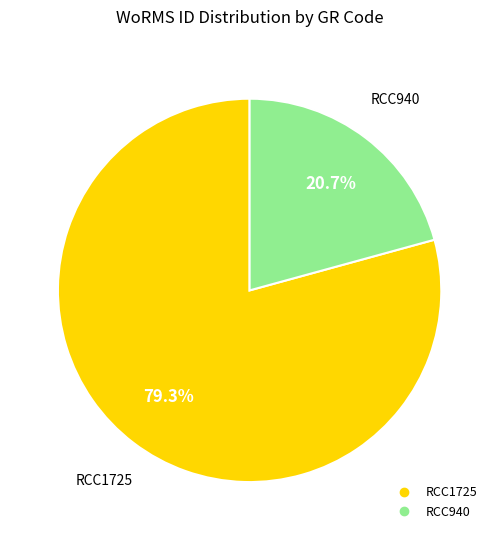

The RCC1725 slice represents 92% of the pie. True or false?

False